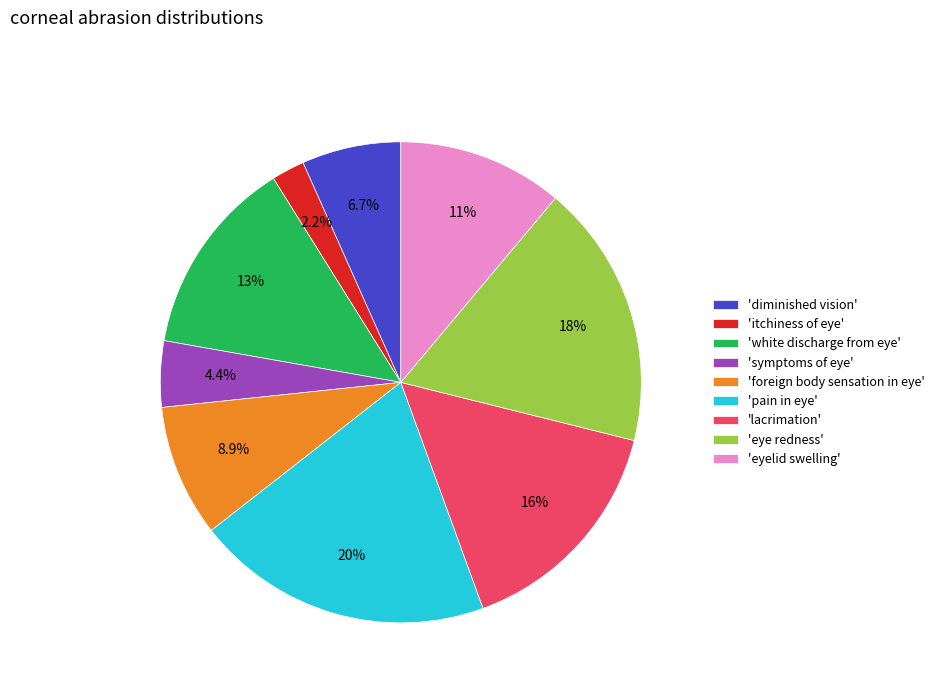

How much of the chart is everything except 'lacrimation'?

84.4%